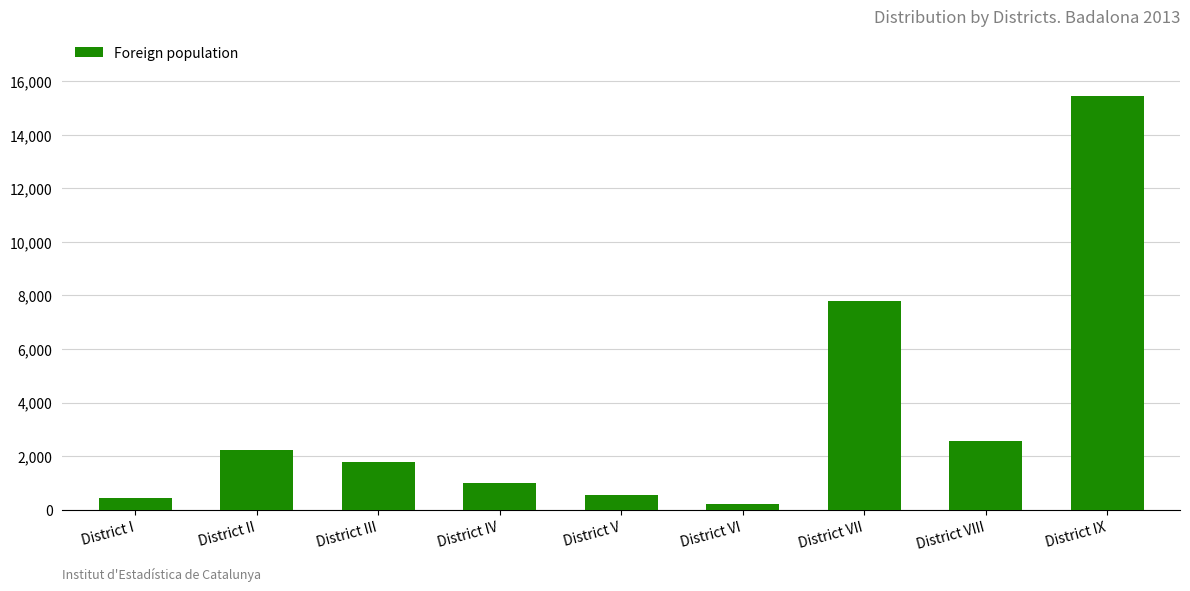

Reading right to left, extract all data points from this chart.

15458	2568	7780	209	566	1015	1782	2214	431